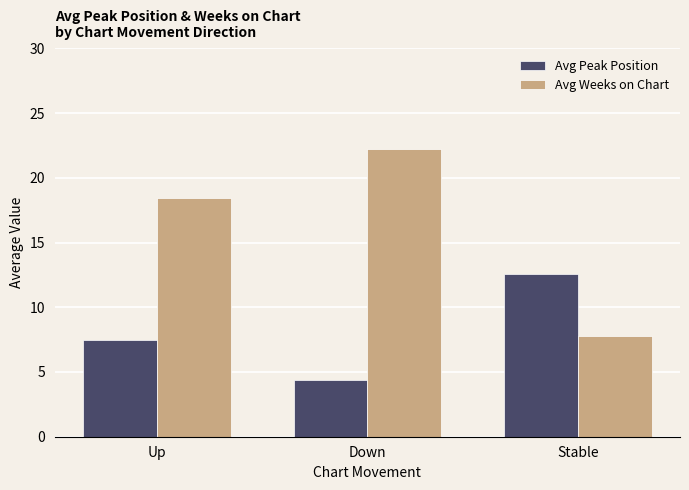

Reading left to right, transcribe all the data shown in this chart.

Avg Peak Position: 7.5	4.4	12.6
Avg Weeks on Chart: 18.4	22.2	7.8